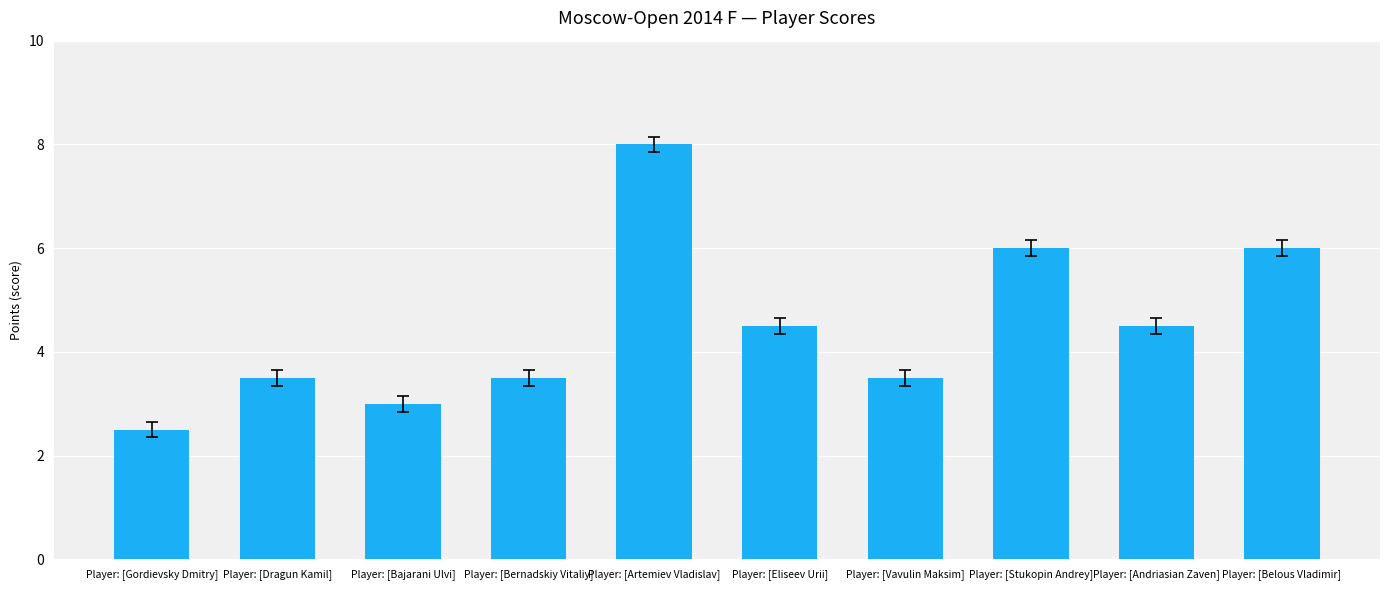

How many data points does each series have?

10